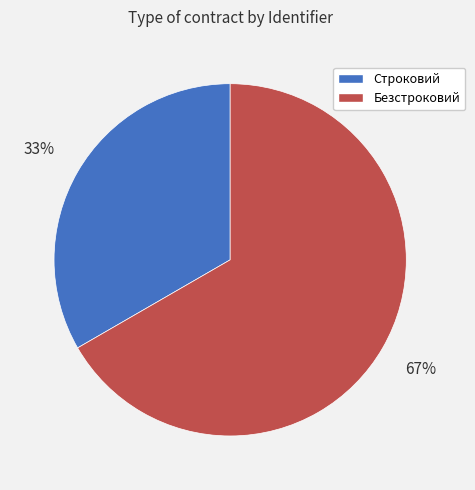

To the nearest percent, what percentage of the pie is Безстроковий?

67%